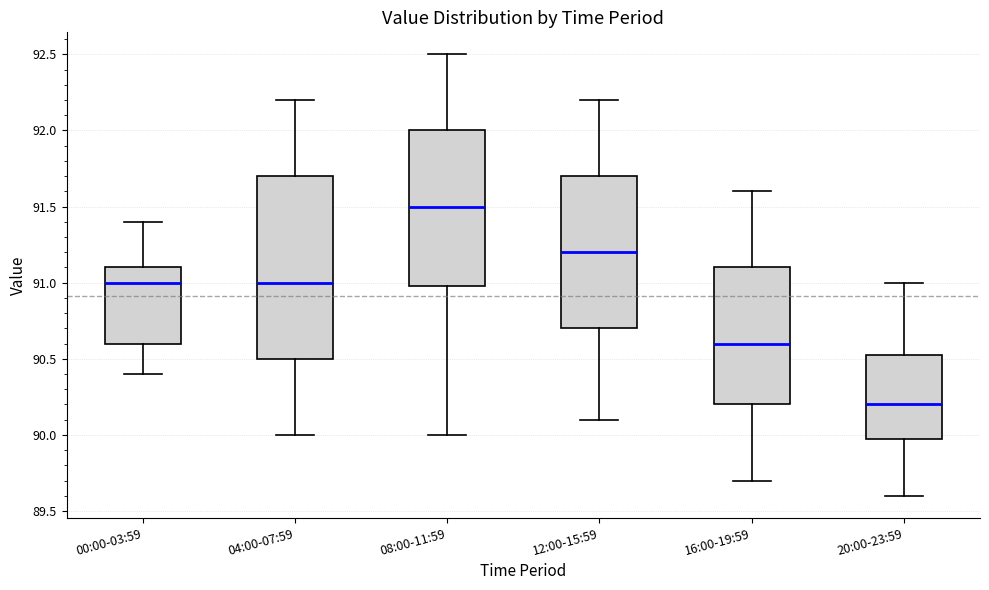

Reading left to right, transcribe this box plot: for each box, give where its median line is, the range the box spans, and where its two whiskers end, as read against the y-axis. The values are not printed on the chart, so give them approximately, as read against the axis.

00:00-03:59: median 91.00, box 90.60 to 91.10, whiskers 90.40 to 91.40
04:00-07:59: median 91.00, box 90.50 to 91.70, whiskers 90.00 to 92.20
08:00-11:59: median 91.50, box 91.00 to 92.00, whiskers 90.00 to 92.50
12:00-15:59: median 91.20, box 90.70 to 91.70, whiskers 90.10 to 92.20
16:00-19:59: median 90.60, box 90.20 to 91.10, whiskers 89.70 to 91.60
20:00-23:59: median 90.20, box 90.00 to 90.55, whiskers 89.60 to 91.00